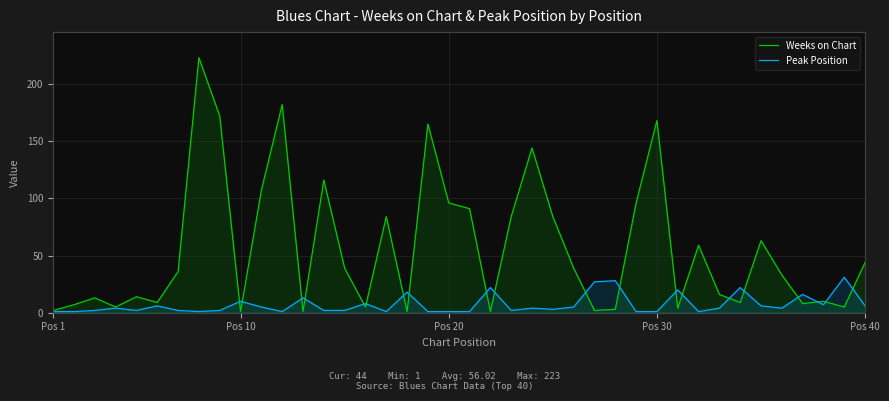

Rank the series by their maximum value, from lowest to highest.

Peak Position, Weeks on Chart